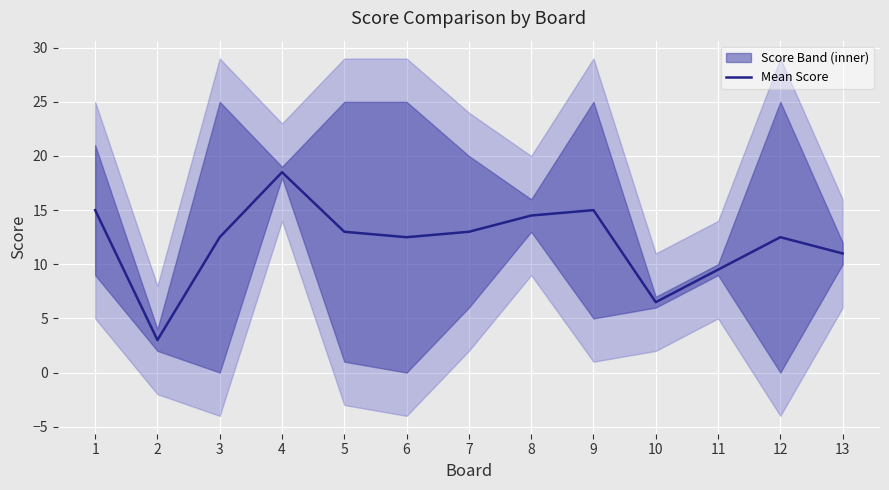

Between 1 and 10, which is larger?

1